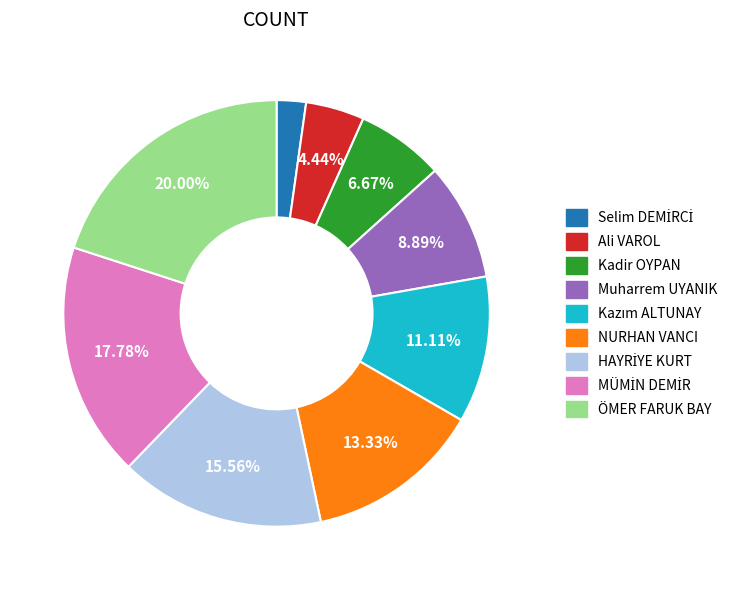

How many segments does this pie chart have?

9